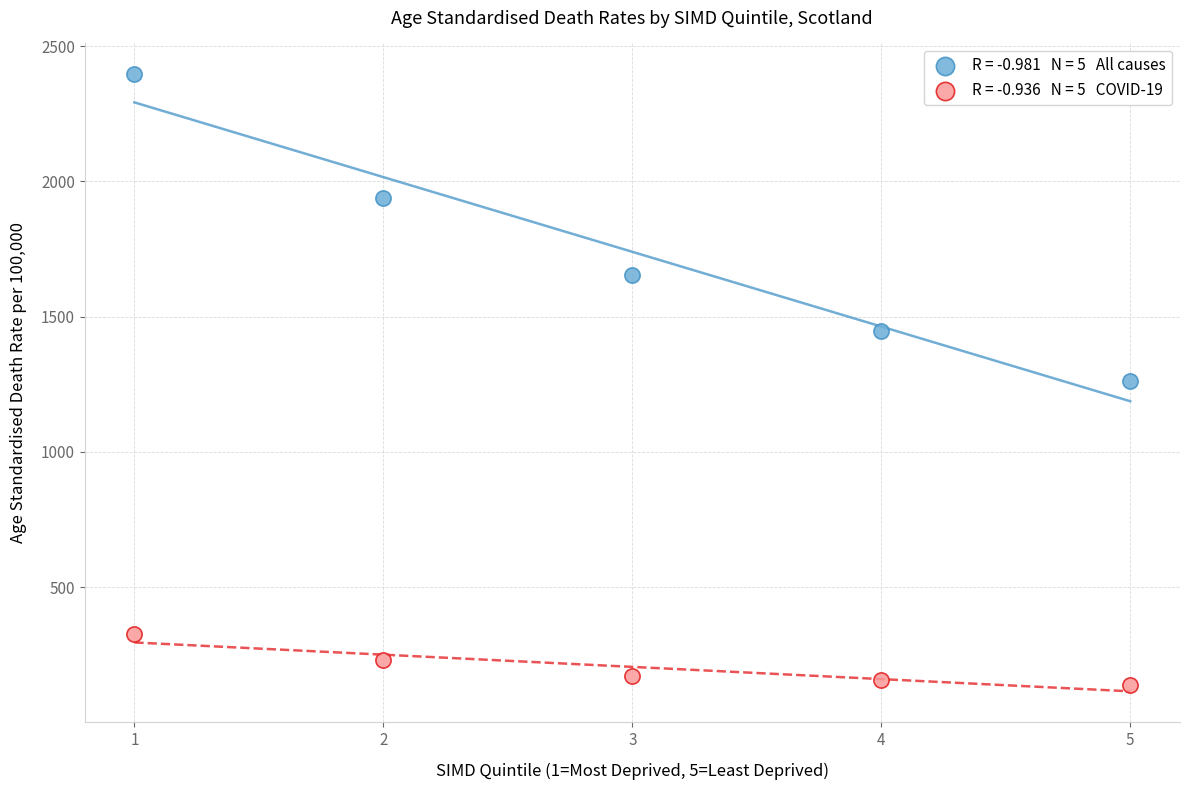

Across all data points, what is the range of Y values (max minus min)?

2258.2